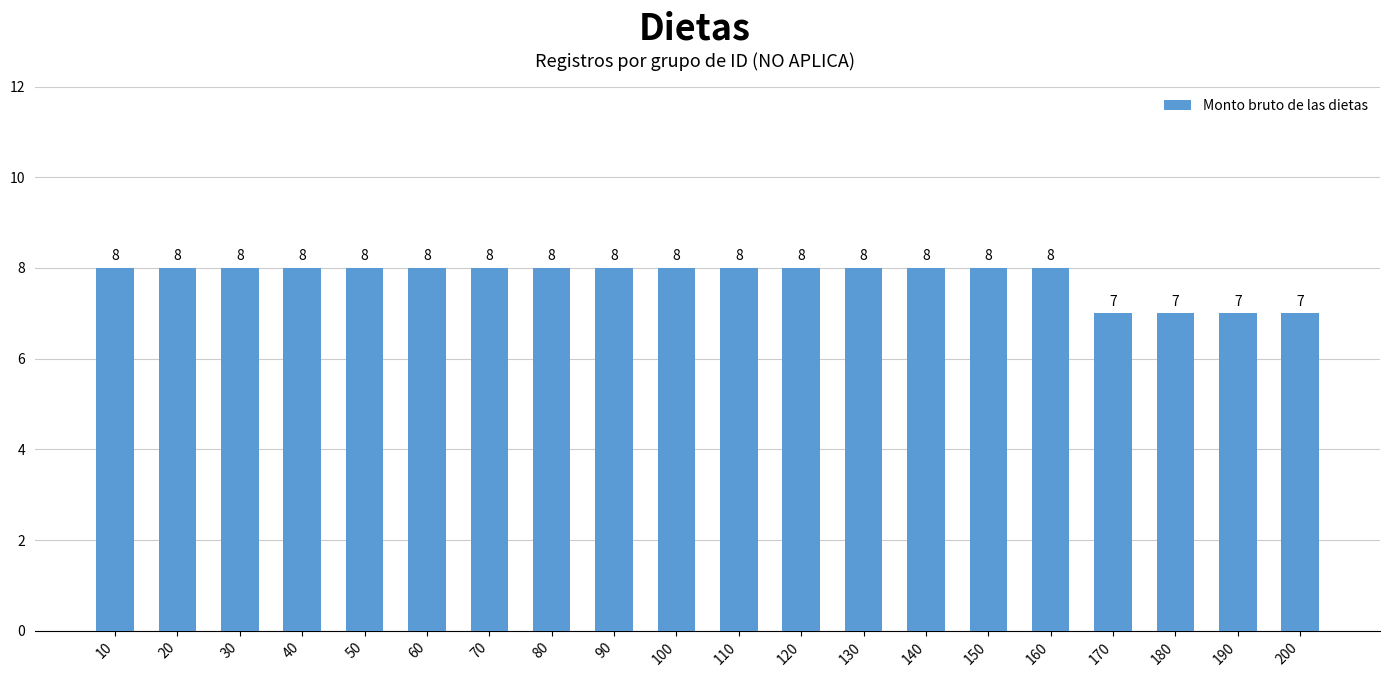

Count the values in the range 8 to 9.

16